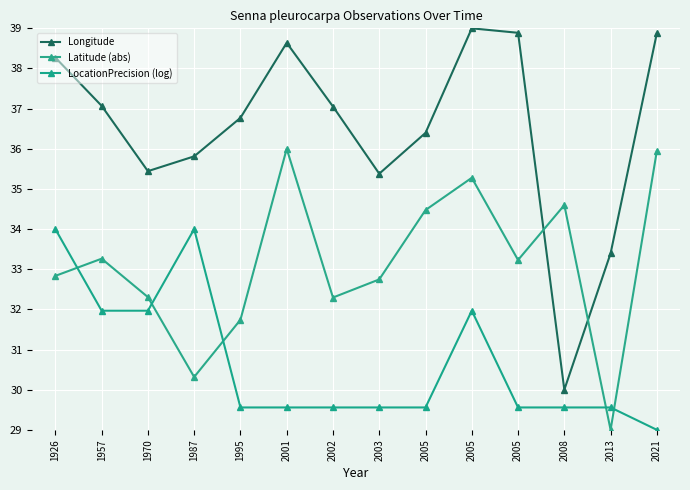

At which label does Latitude (abs) first exceed 33?

1957